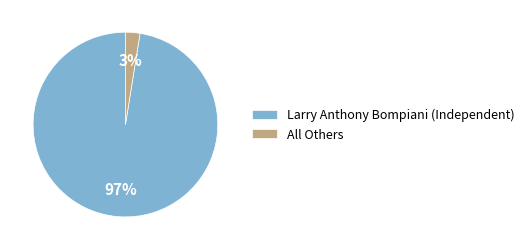

Which category has the biggest portion of the pie?

Larry Anthony Bompiani (Independent)